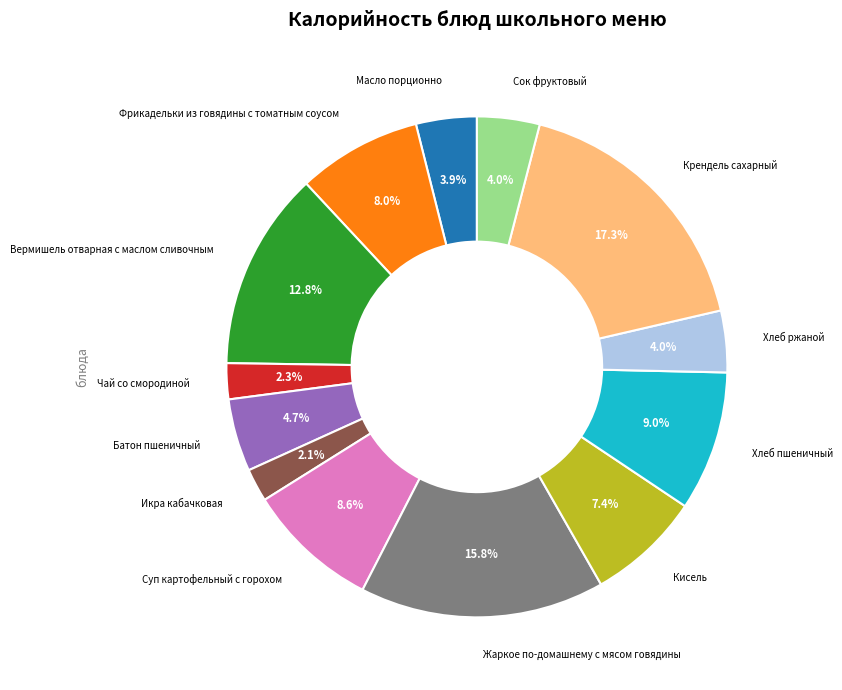

To the nearest percent, what percentage of the pie is Фрикадельки из говядины с томатным соусом?

8%